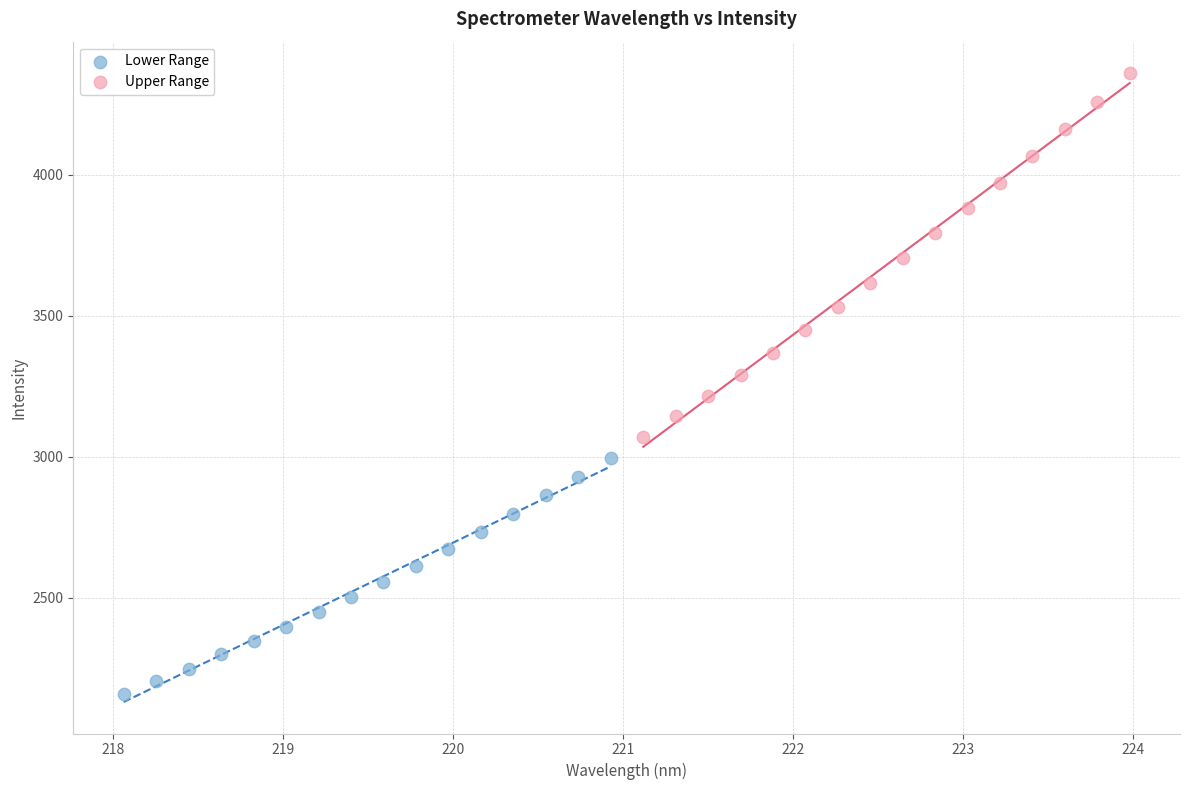

Which series has the largest Y range (max minus min)?

Upper Range